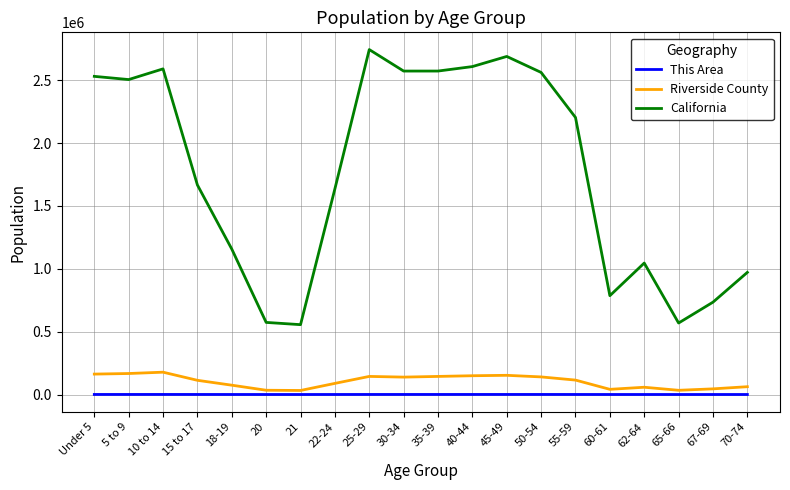

Which series has the largest range (max minus min)?

California